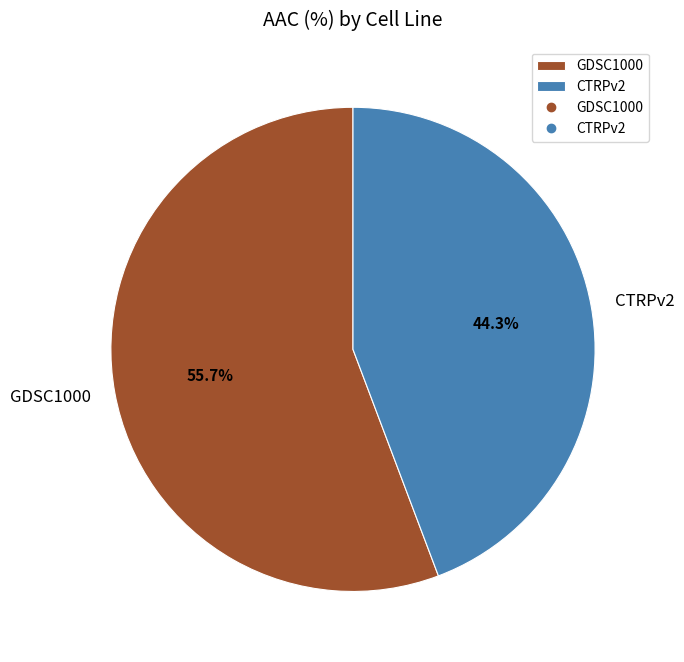

To the nearest percent, what is the combined percentage of CTRPv2 and GDSC1000?

100%